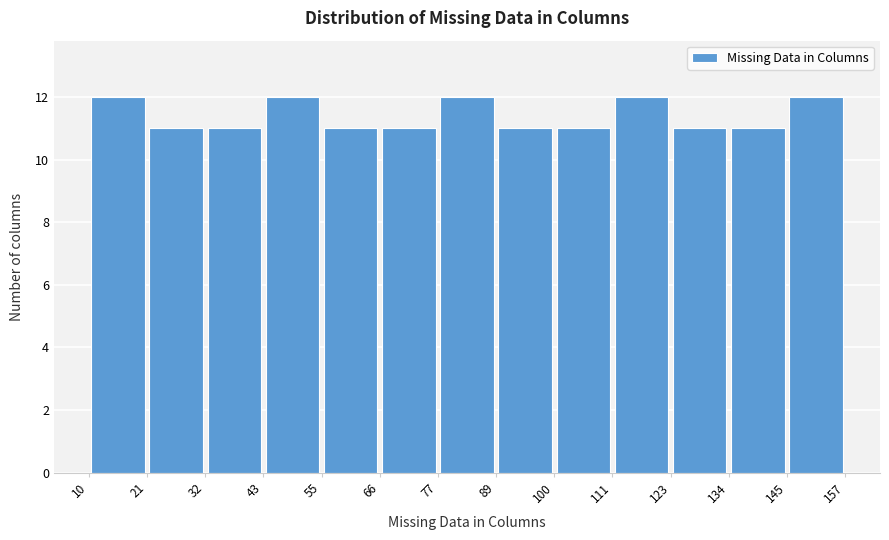

Reading left to right, transcribe this chart: for each bar, give the range it covers on the x-axis and its height. The values are not printed on the chart, so give them approximately, as read against the axis.

10 to 21: 12
21 to 32: 11
32 to 43: 11
43 to 55: 12
55 to 66: 11
66 to 77: 11
77 to 89: 12
89 to 100: 11
100 to 111: 11
111 to 123: 12
123 to 134: 11
134 to 145: 11
145 to 157: 12